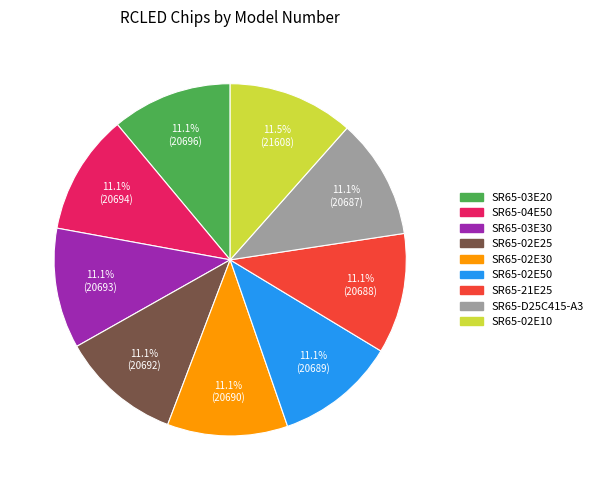

How many slices are in this pie chart?

9